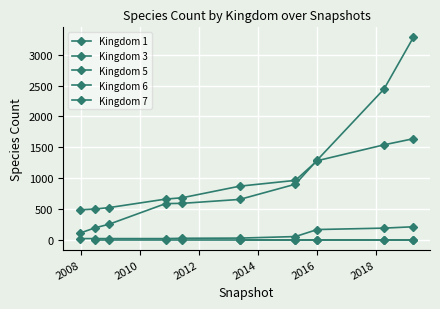

True or false: 5 and 6 cross at least once.

False